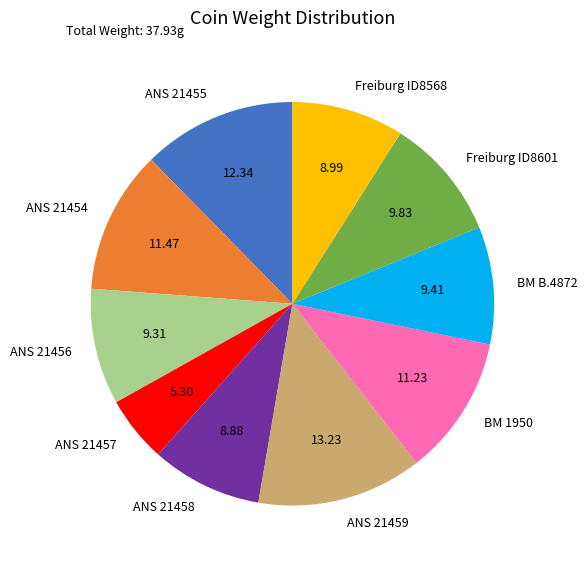

Is there any slice that represents more than half of the pie?

No